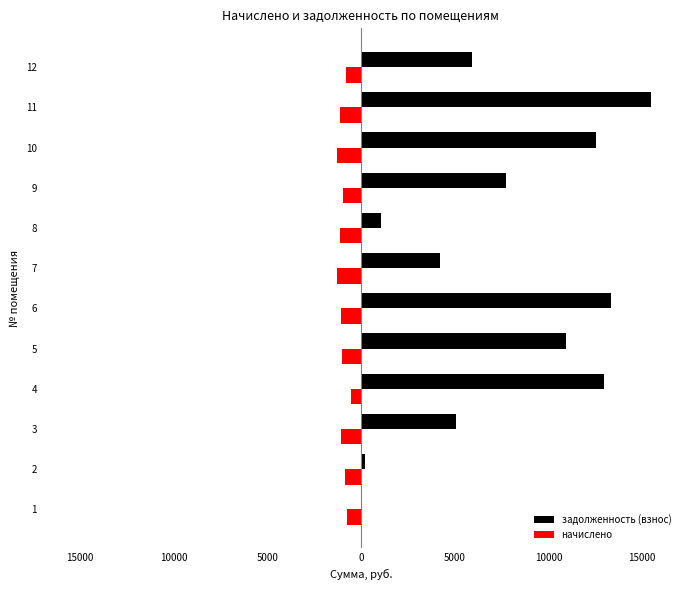

How many bars are there in total?

24